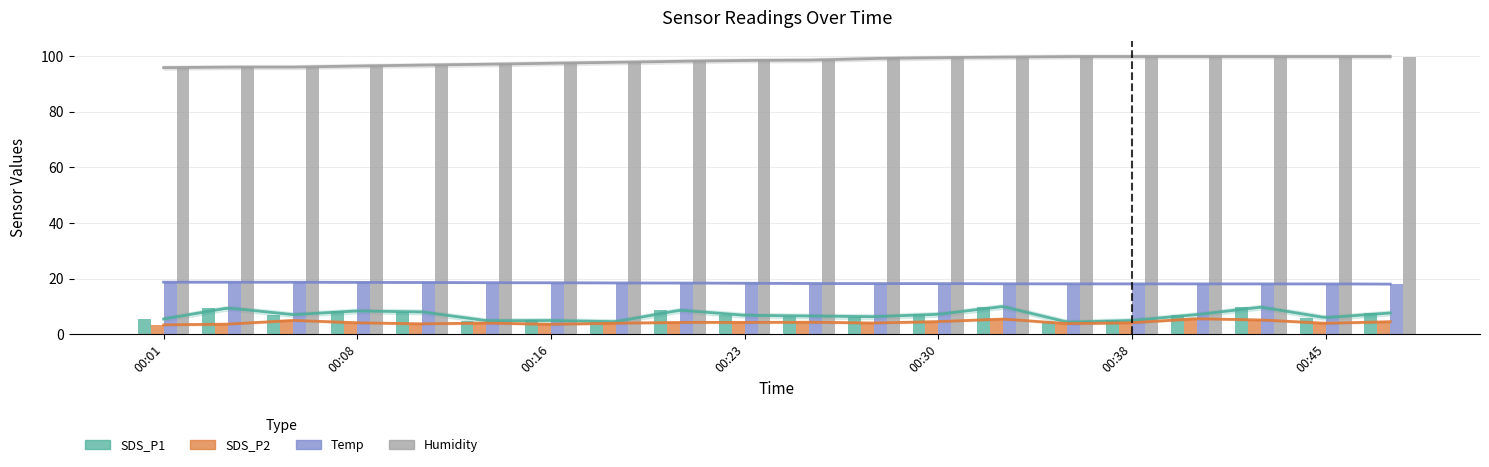

Is it true that Temp equals 18.6 at 00:08?

True